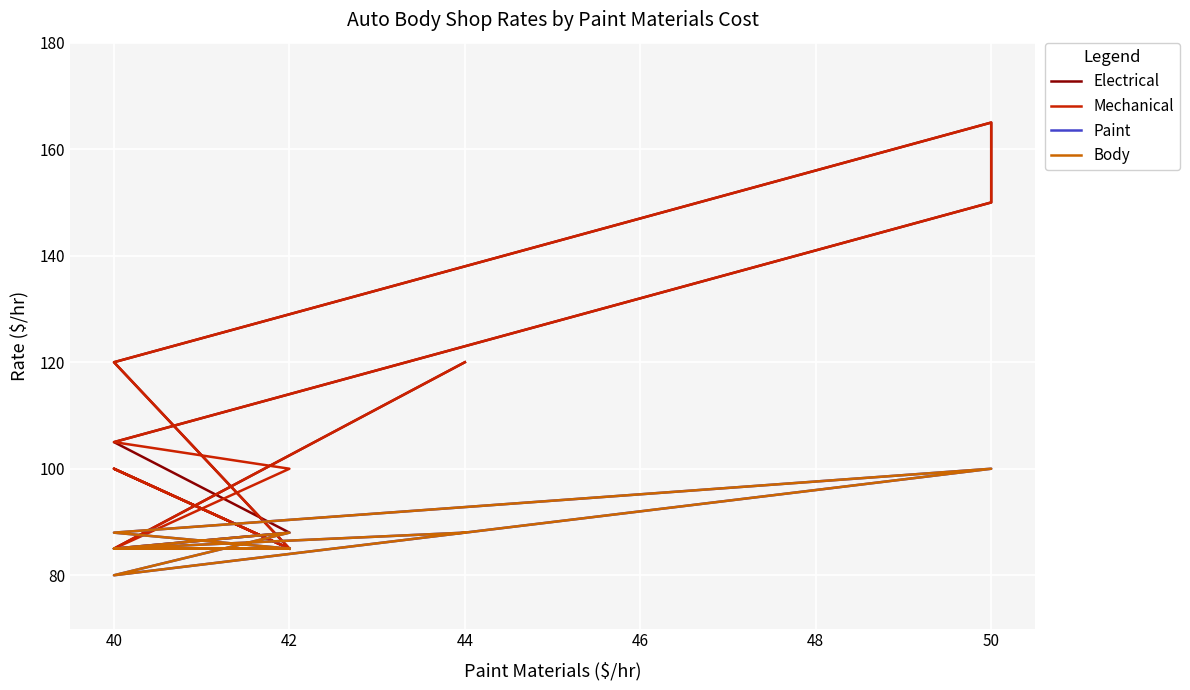

Between 42 and 50, which series saw the biggest shift?

Electrical